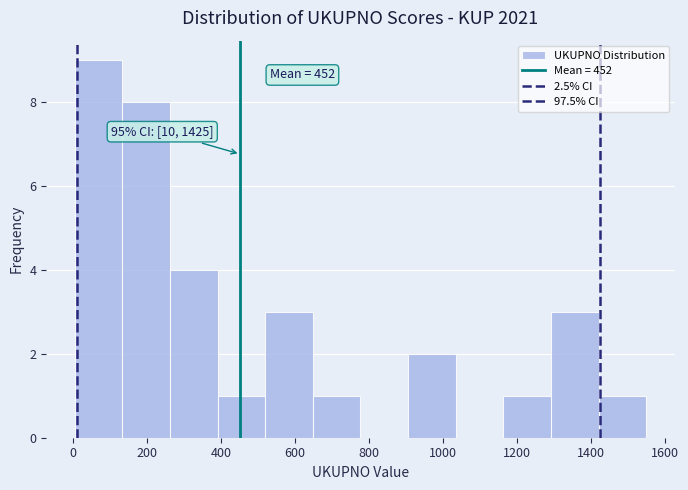

Over which range of the x-axis is the bar tallest?

0 to 140